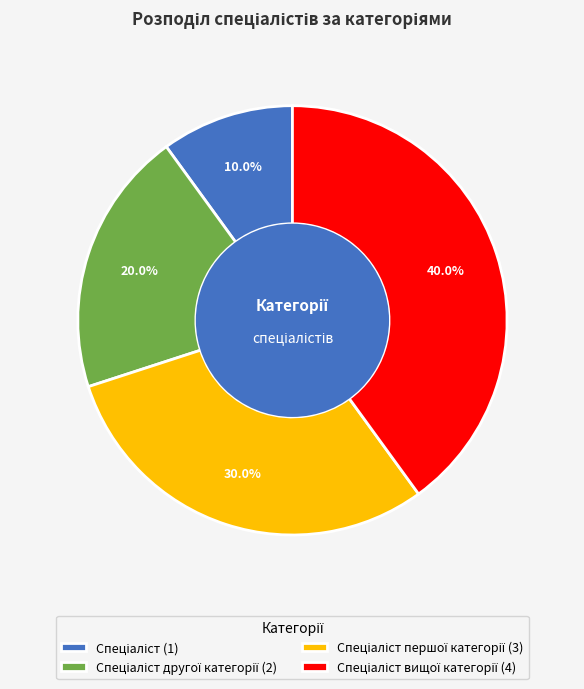

Count the number of slices in the pie.

4